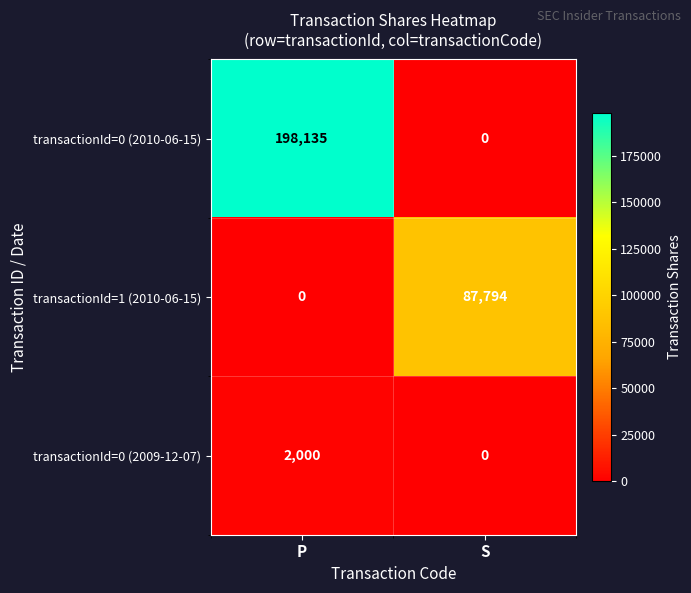

At which label does transactionId=0 (2010-06-15) reach its peak?

P